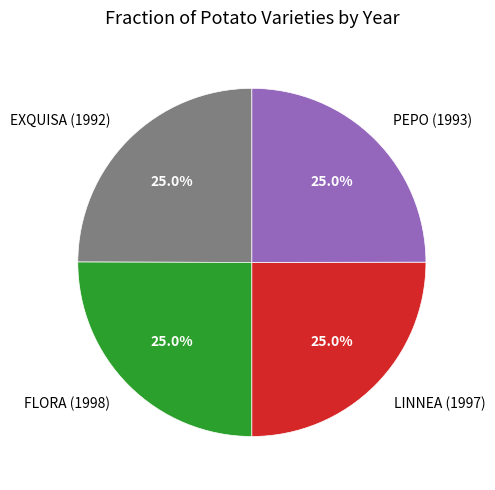

Approximately how many times larger is the value at EXQUISA (1992) compared to LINNEA (1997)?

1.0